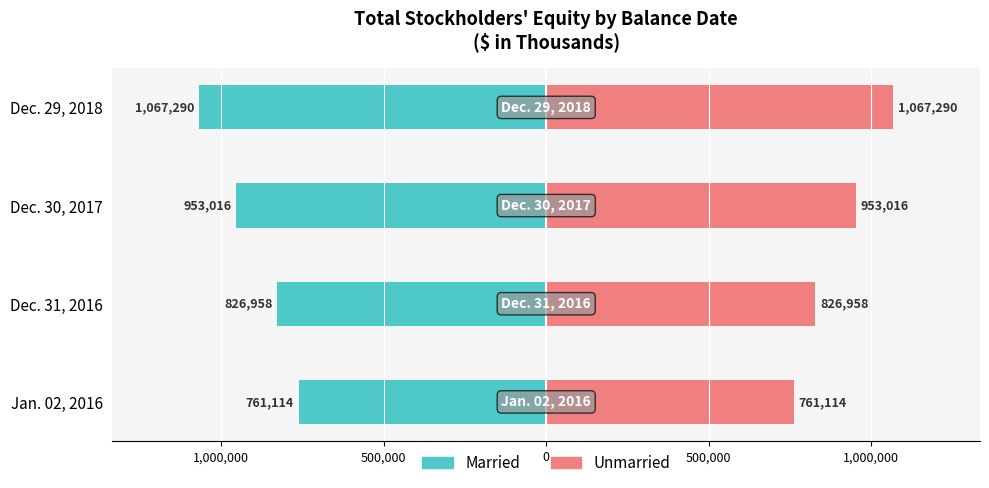

At how many categories does at least one series exceed 217071?

4